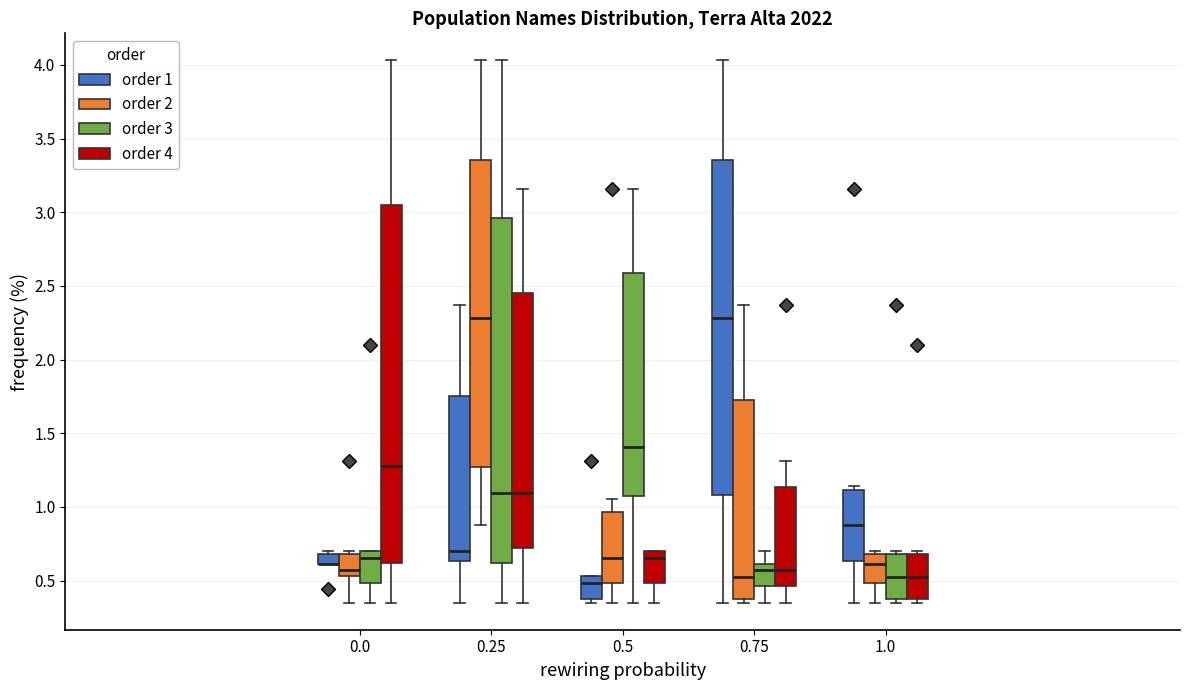

Where does the lower whisker of the box for 0.25 (order 2) end on the y-axis? The values are not printed on the chart, so give them approximately, as read against the axis.

0.90